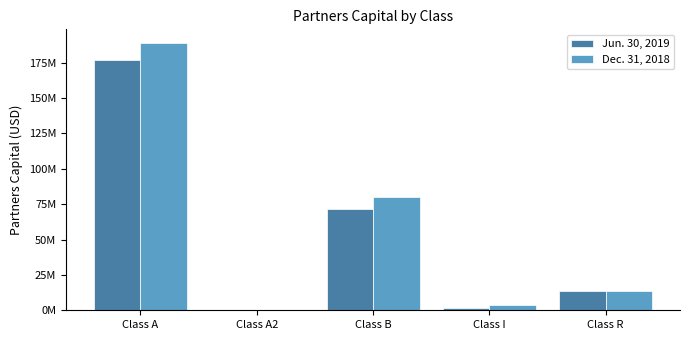

What are all the series names shown in the legend?

Jun. 30, 2019, Dec. 31, 2018